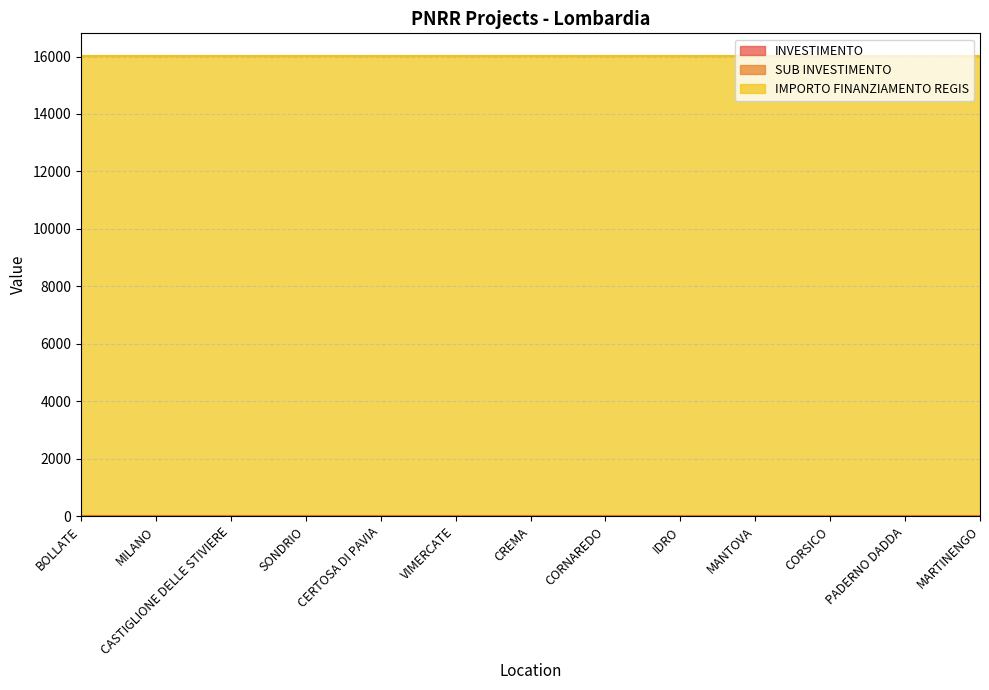

Which series has the widest spread of values?

INVESTIMENTO